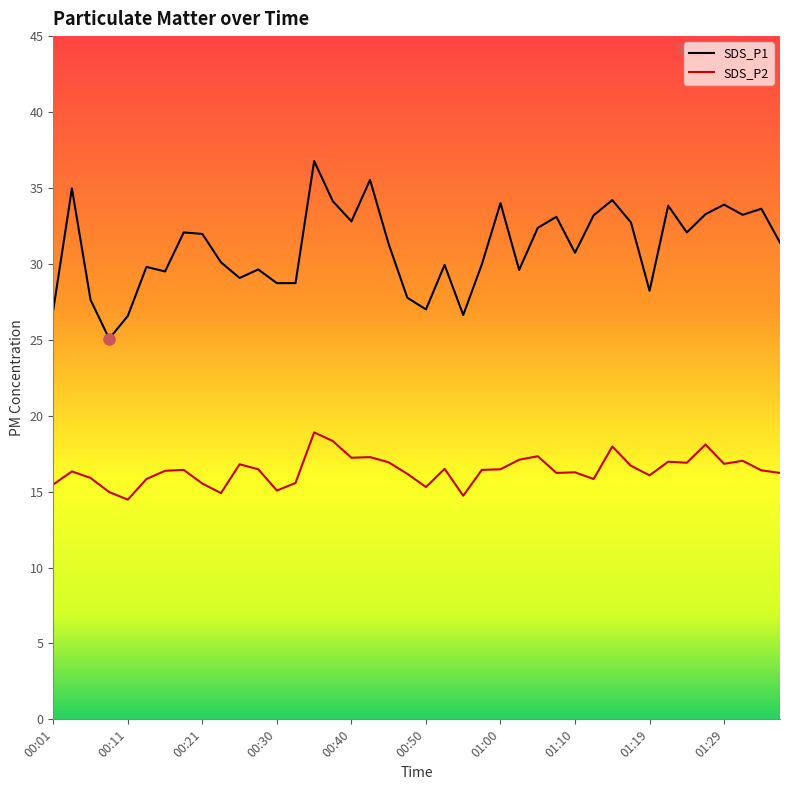

True or false: SDS_P2 and SDS_P1 intersect in this chart.

False